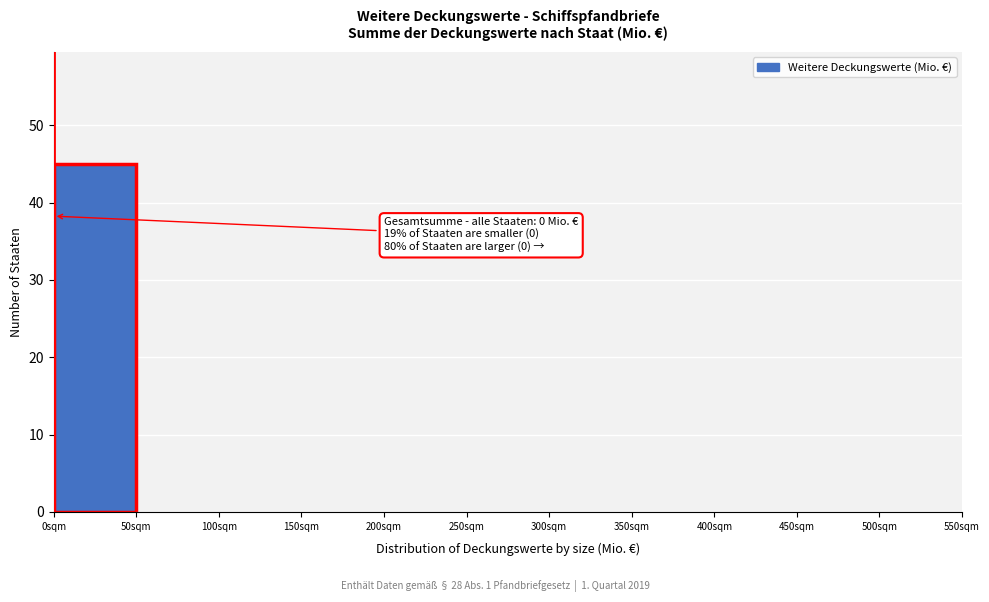

Which range on the x-axis has the tallest bar?

0 to 50